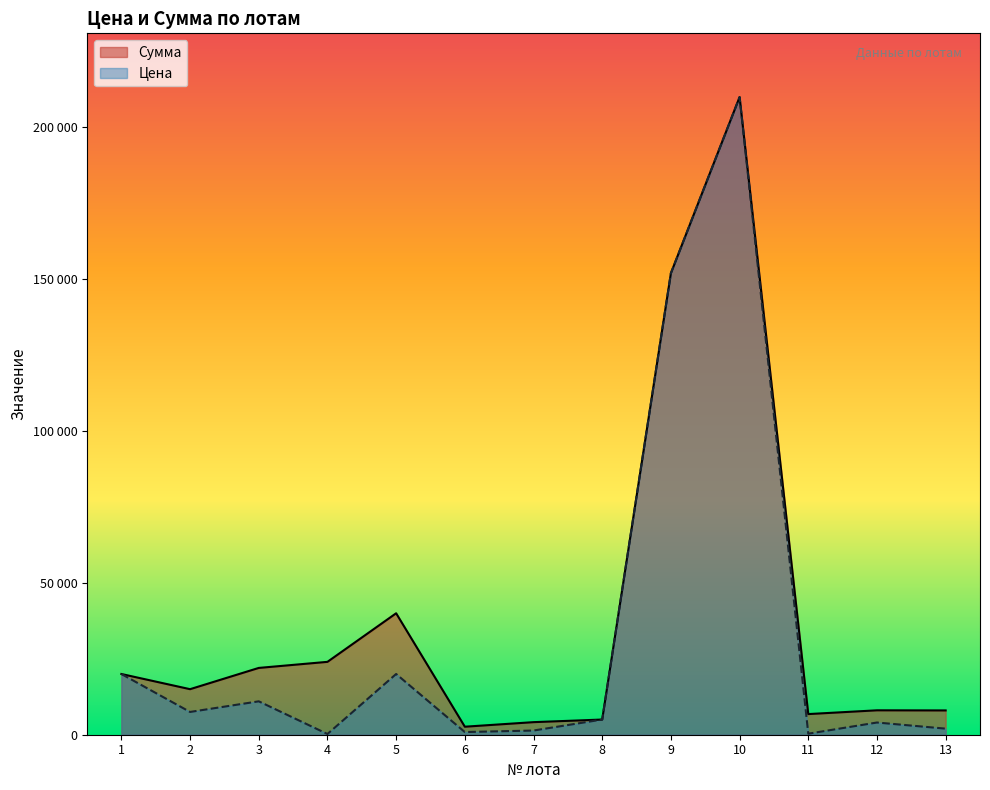

Reading right to left, what are all the values shown in this chart?

Сумма: 13=8000	12=8040	11=6800	10=210000	9=152000	8=5000	7=4140	6=2640	5=40000	4=24000	3=22000	2=15000	1=20000
Цена: 13=2000	12=4020	11=340	10=210000	9=152000	8=5000	7=1380	6=880	5=20000	4=240	3=11000	2=7500	1=20000